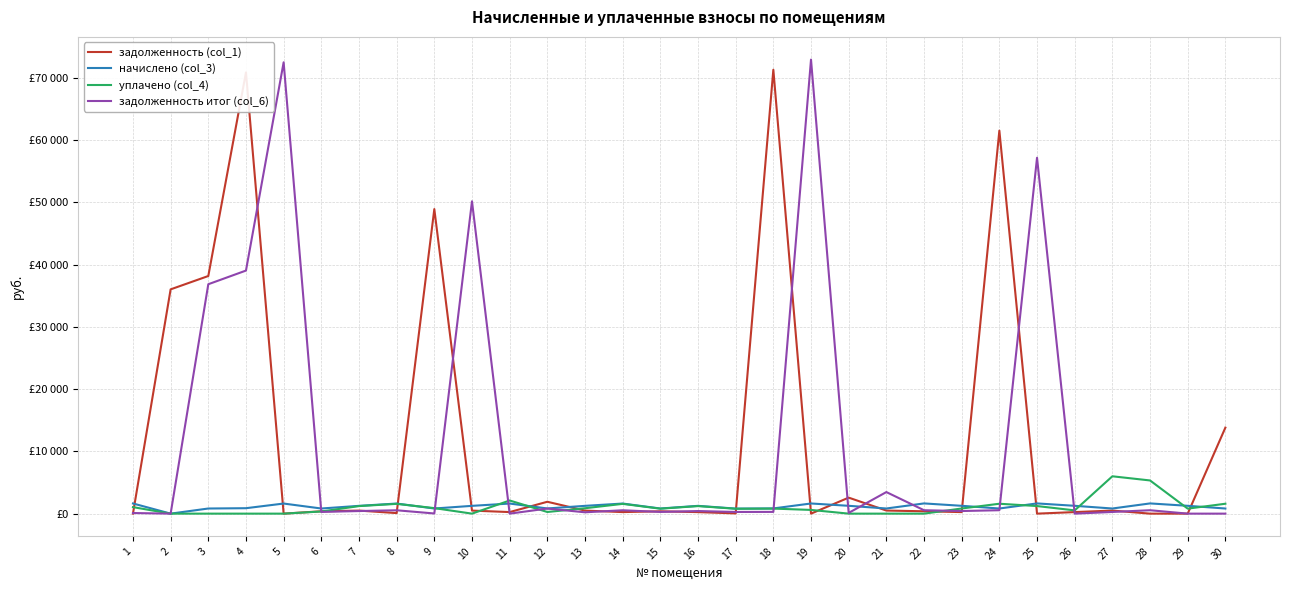

How many times do уплачено (col_4) and начислено (col_3) cross each other?

9